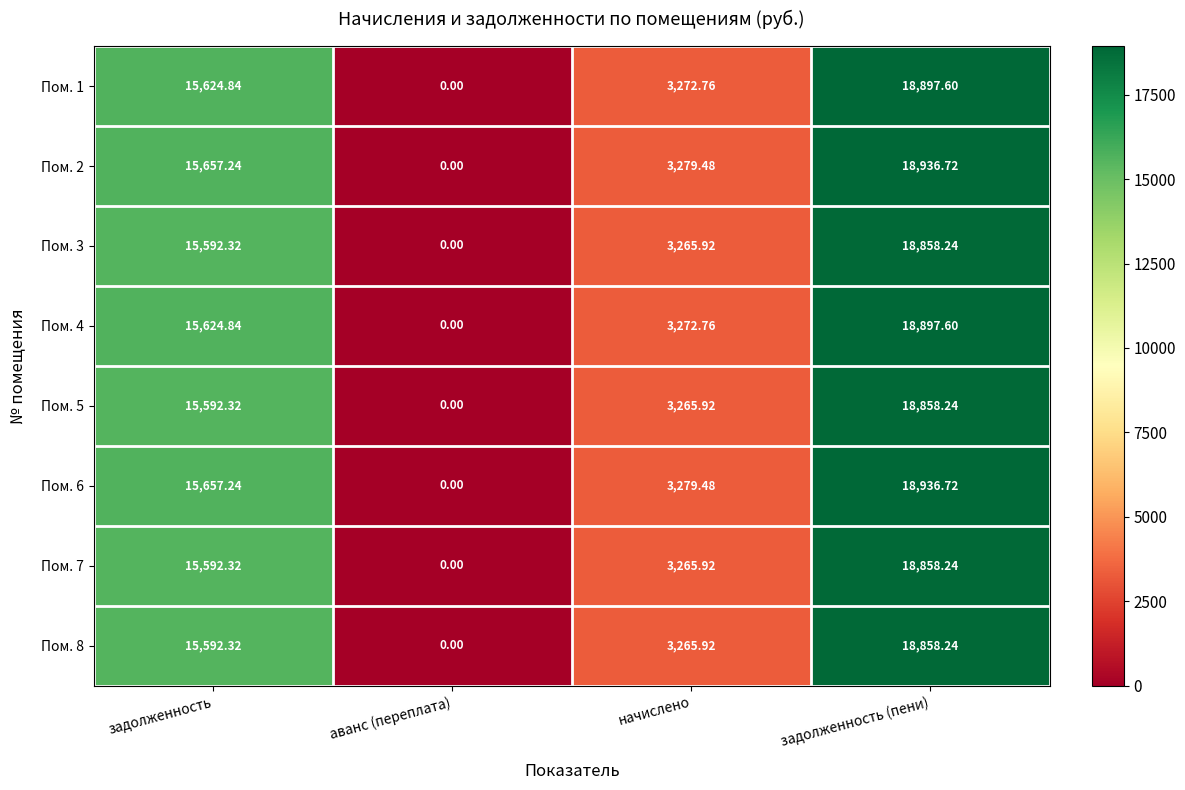

Which category has the lowest value in the Пом. 8 series?

аванс (переплата)